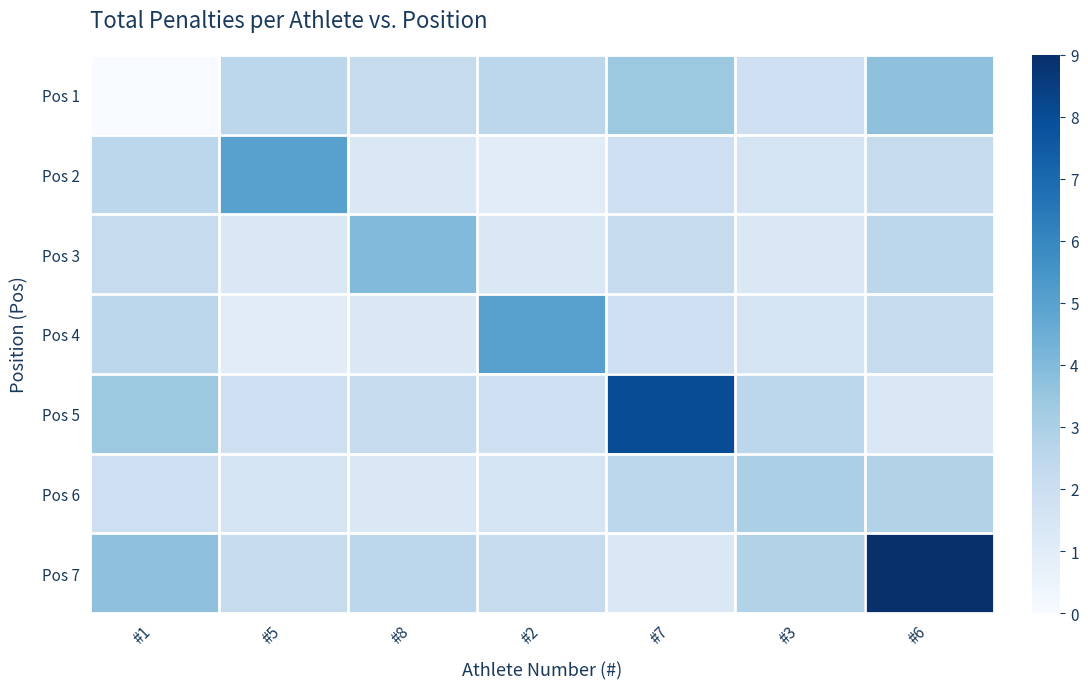

Which series has the widest spread of values?

Pos 7